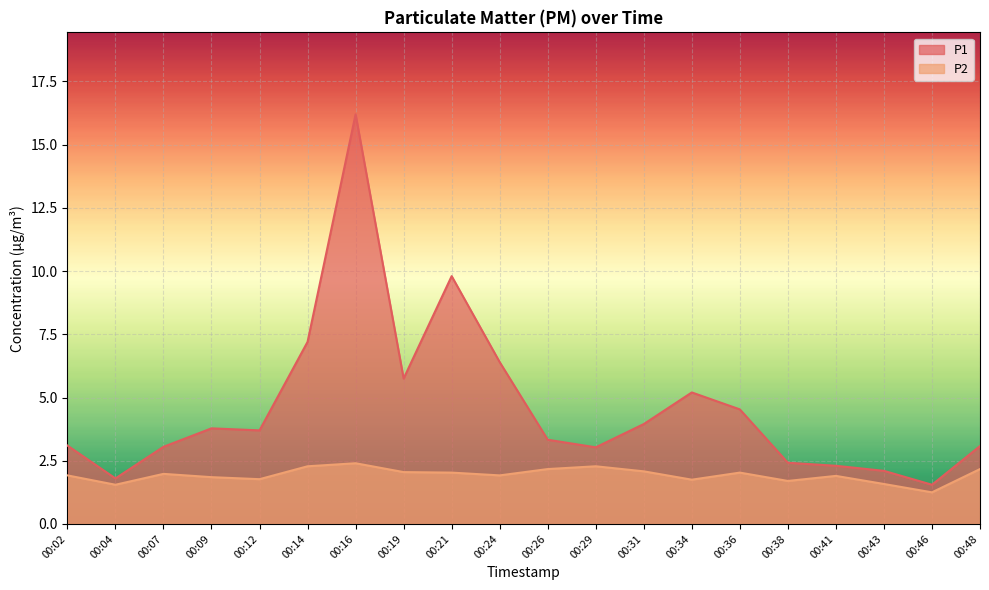

Which series changed the most between 00:04 and 00:41?

P1